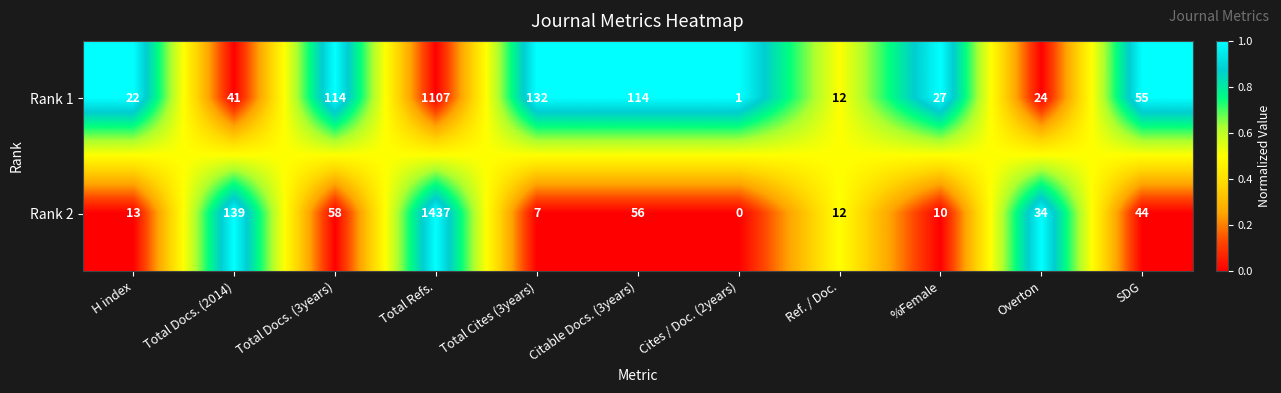

Is it true that Rank 1 equals 55 at SDG?

True